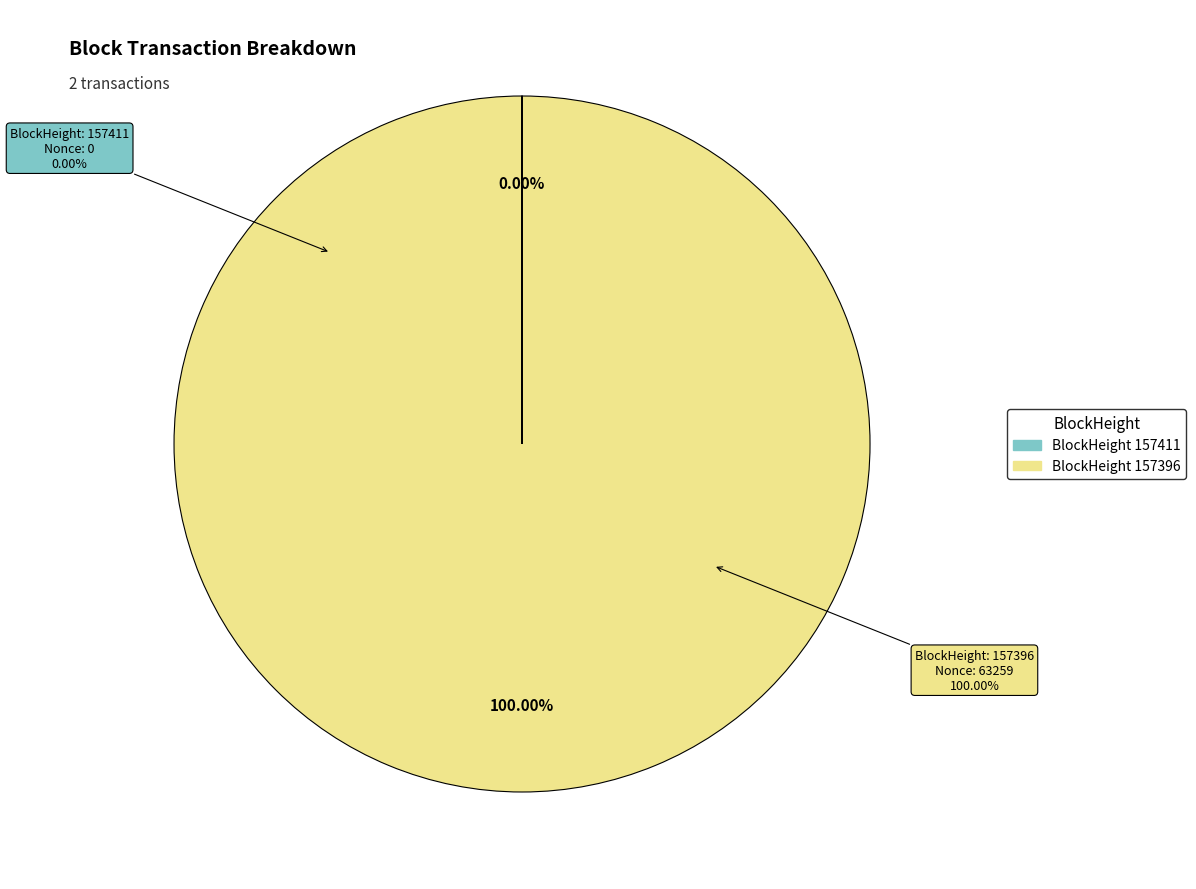

Is 157396 the majority of the pie?

Yes